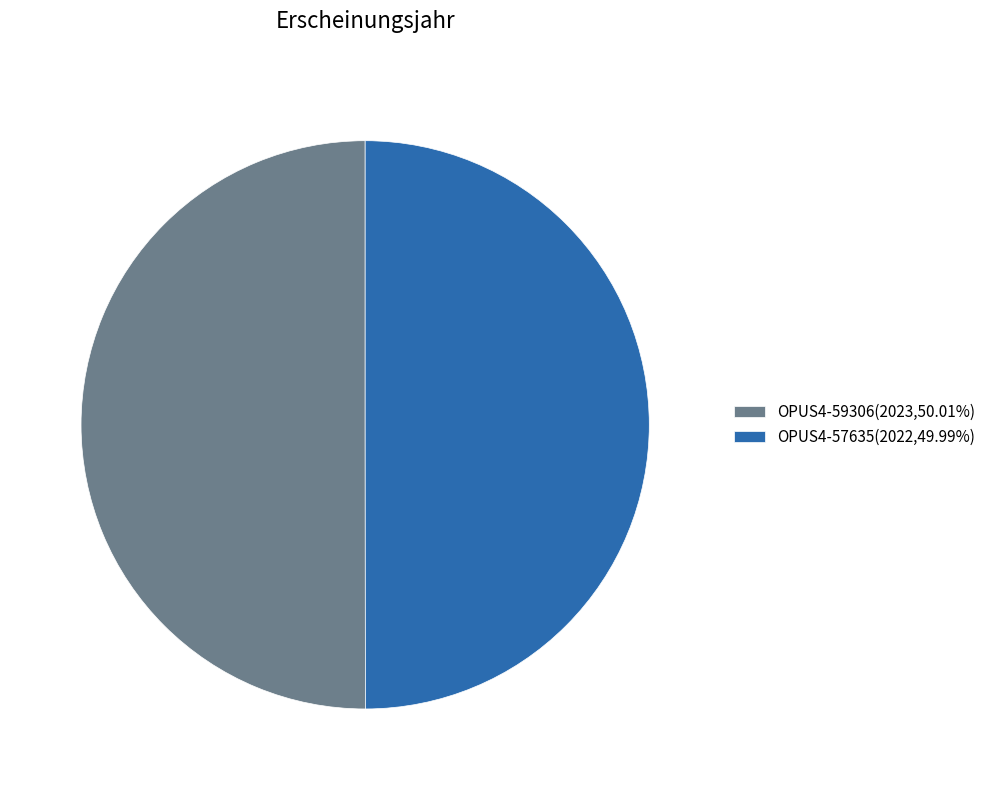

What is the ratio of the value at OPUS4-59306(2023,50.01%) to the value at OPUS4-57635(2022,49.99%)?

1.0